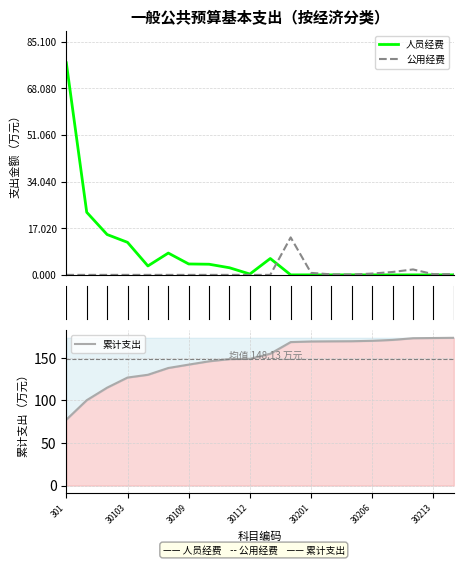

The value of 累计支出 at 30213 is 173.1. True or false?

True